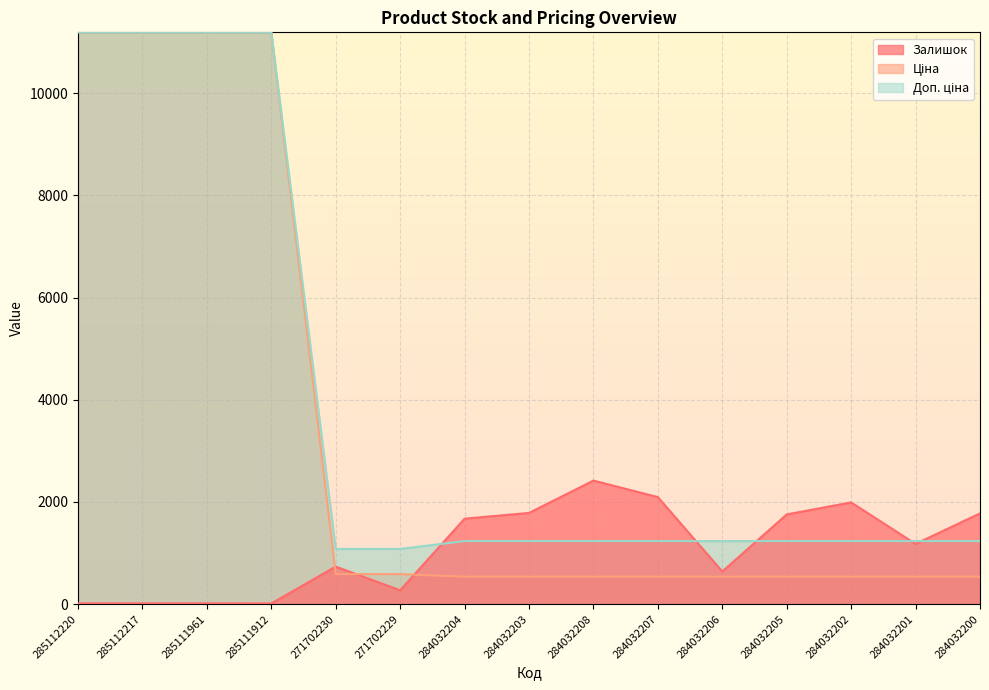

Read the Залишок value at 285111961.

17.0